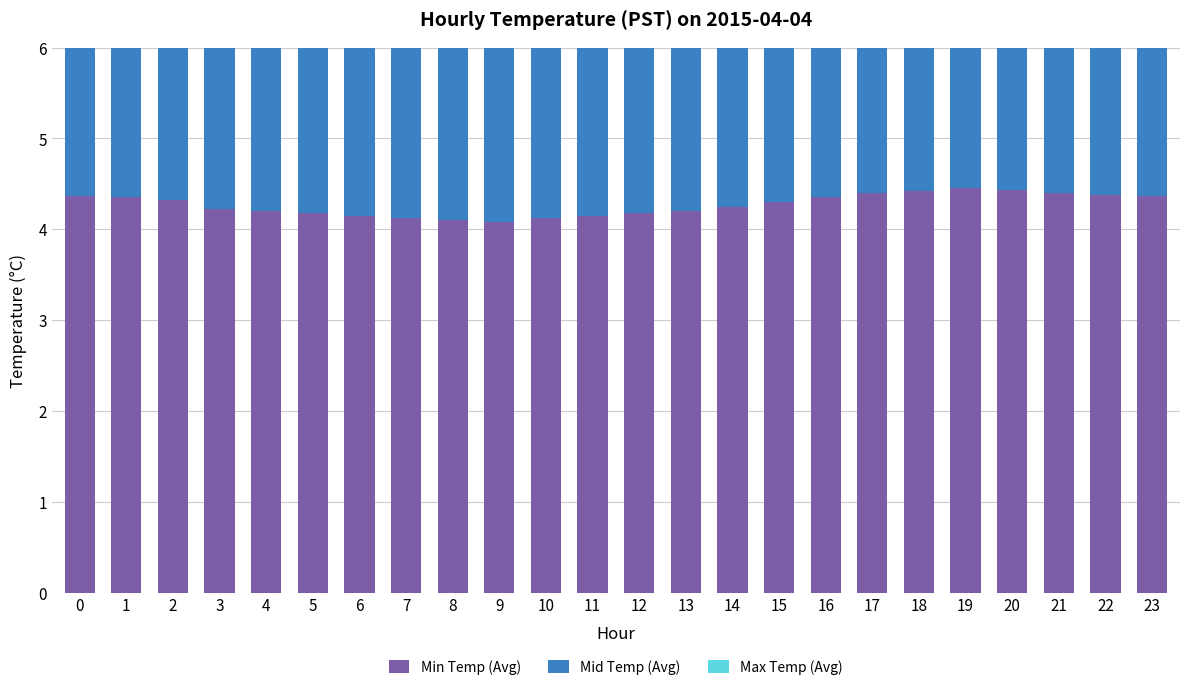

What is the value of the Max Temp (Avg) bar at the 18th from the left?

4.5